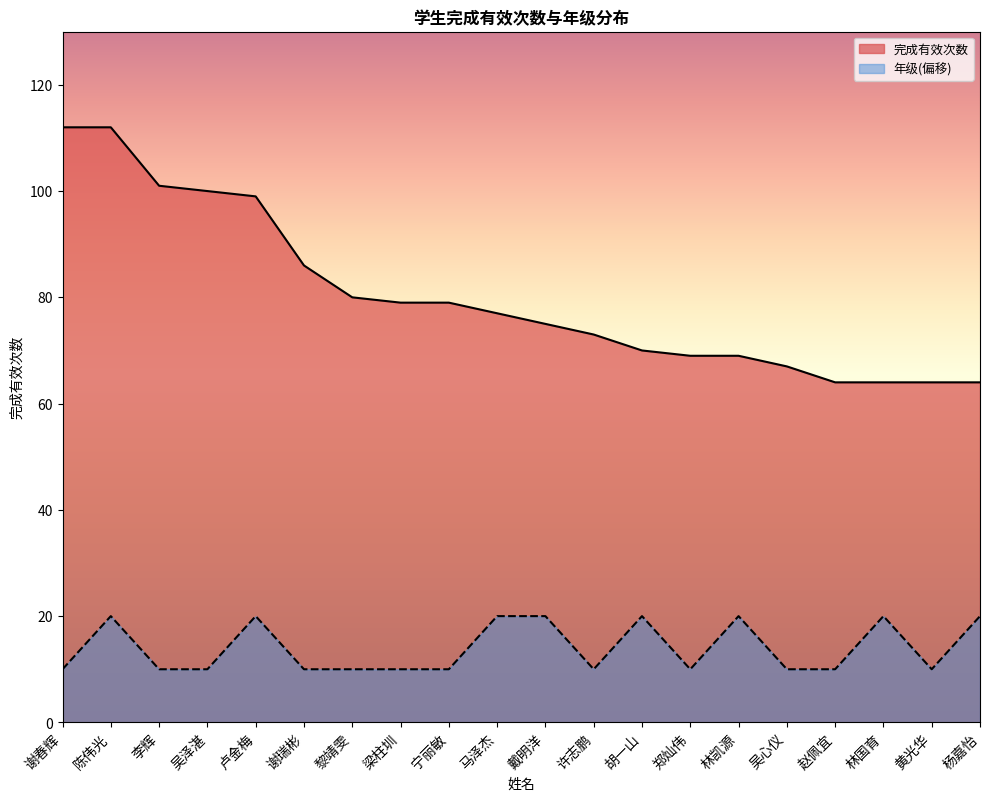

Reading left to right, list all the values displayed in this chart.

完成有效次数: 谢春辉=112	陈伟光=112	李辉=101	吴泽湛=100	卢金梅=99	谢瑞彬=86	黎靖雯=80	梁柱圳=79	宁丽敏=79	马泽杰=77	戴明洋=75	许志鹏=73	胡一山=70	郑灿伟=69	林凯源=69	吴心仪=67	赵佩宜=64	林国育=64	黄光华=64	杨嘉怡=64
年级: 谢春辉=10	陈伟光=20	李辉=10	吴泽湛=10	卢金梅=20	谢瑞彬=10	黎靖雯=10	梁柱圳=10	宁丽敏=10	马泽杰=20	戴明洋=20	许志鹏=10	胡一山=20	郑灿伟=10	林凯源=20	吴心仪=10	赵佩宜=10	林国育=20	黄光华=10	杨嘉怡=20